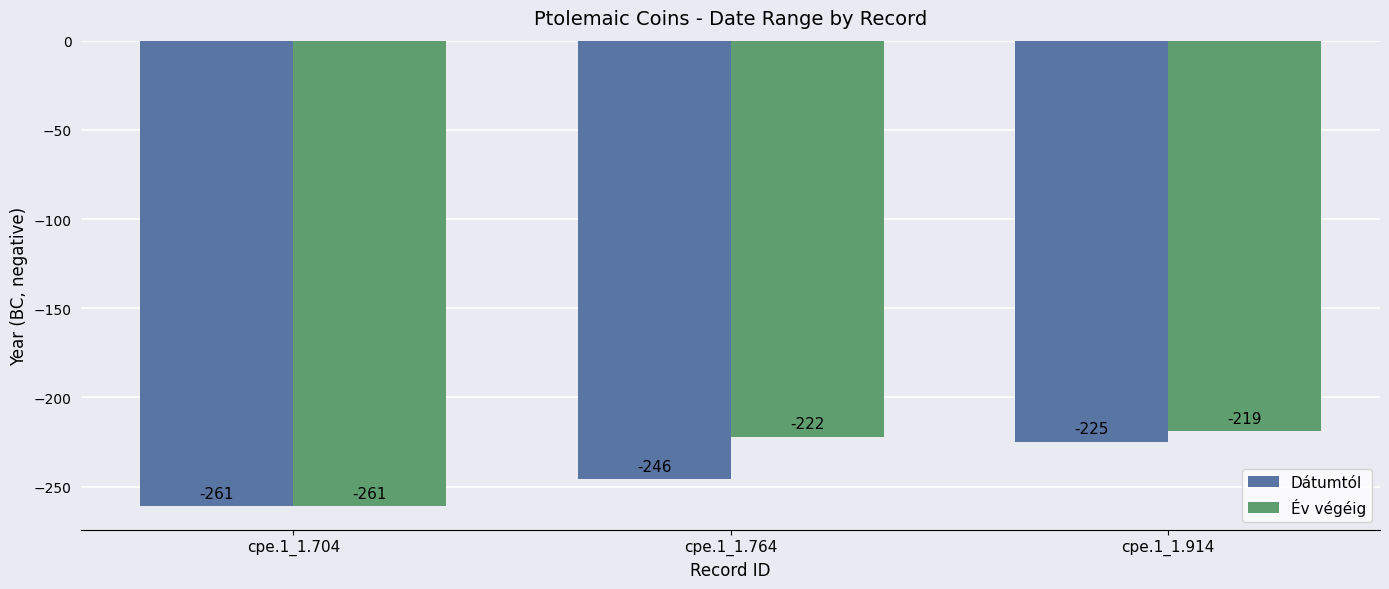

What are all the series names shown in the legend?

Dátumtól, Év végéig